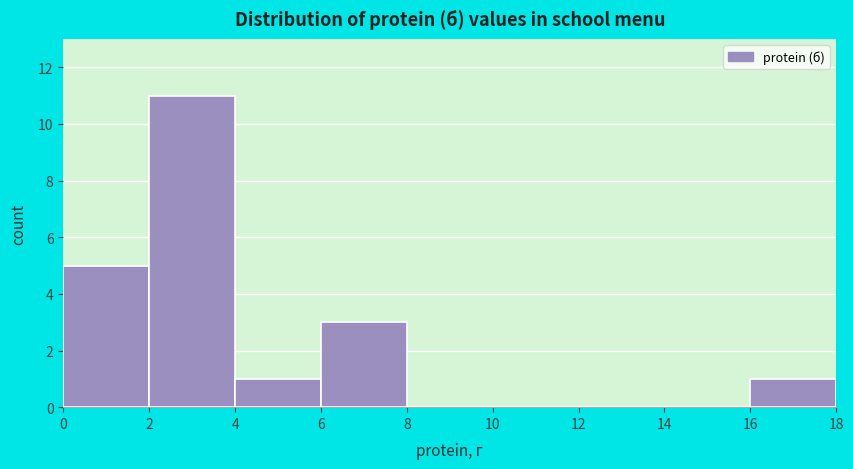

How tall is the bar that spans 6 to 8 on the x-axis? The values are not printed on the chart, so give them approximately, as read against the axis.

3